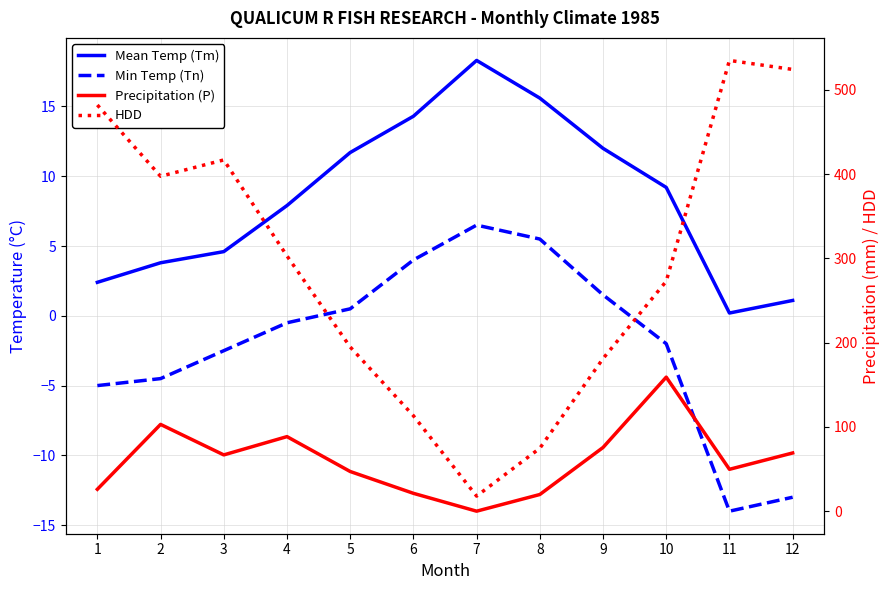

List the labels in order of Precipitation (P) value, largest first.

10, 2, 4, 9, 12, 3, 11, 5, 1, 6, 8, 7